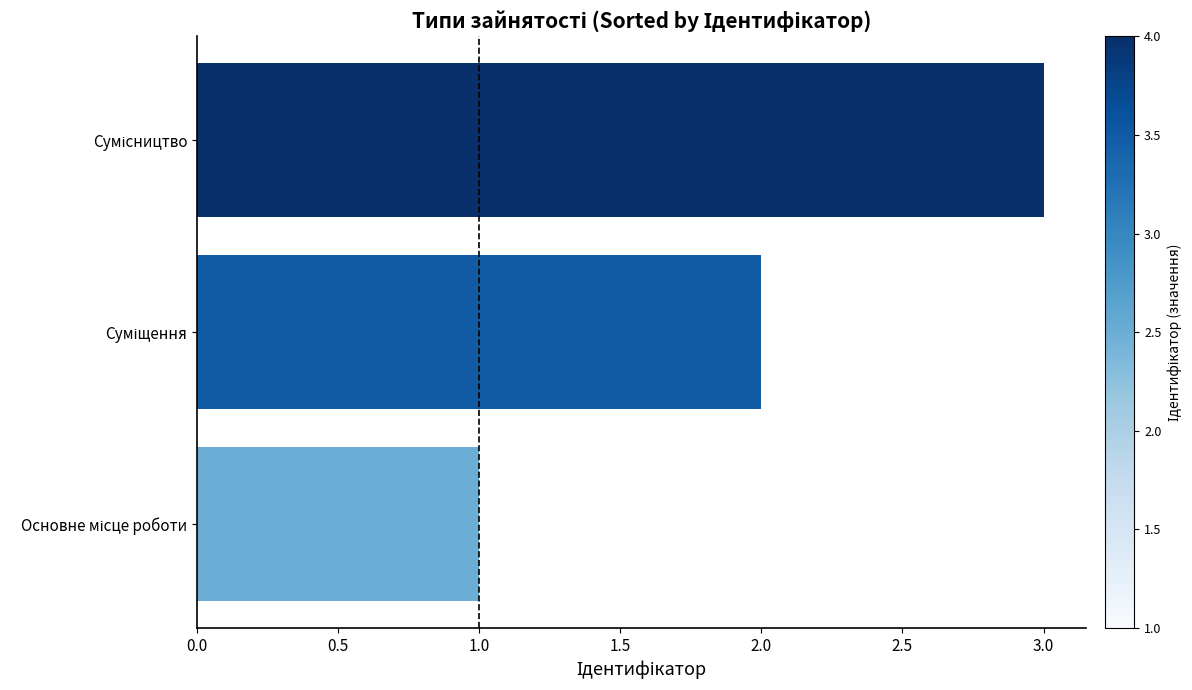

What is the sum of all values?

6